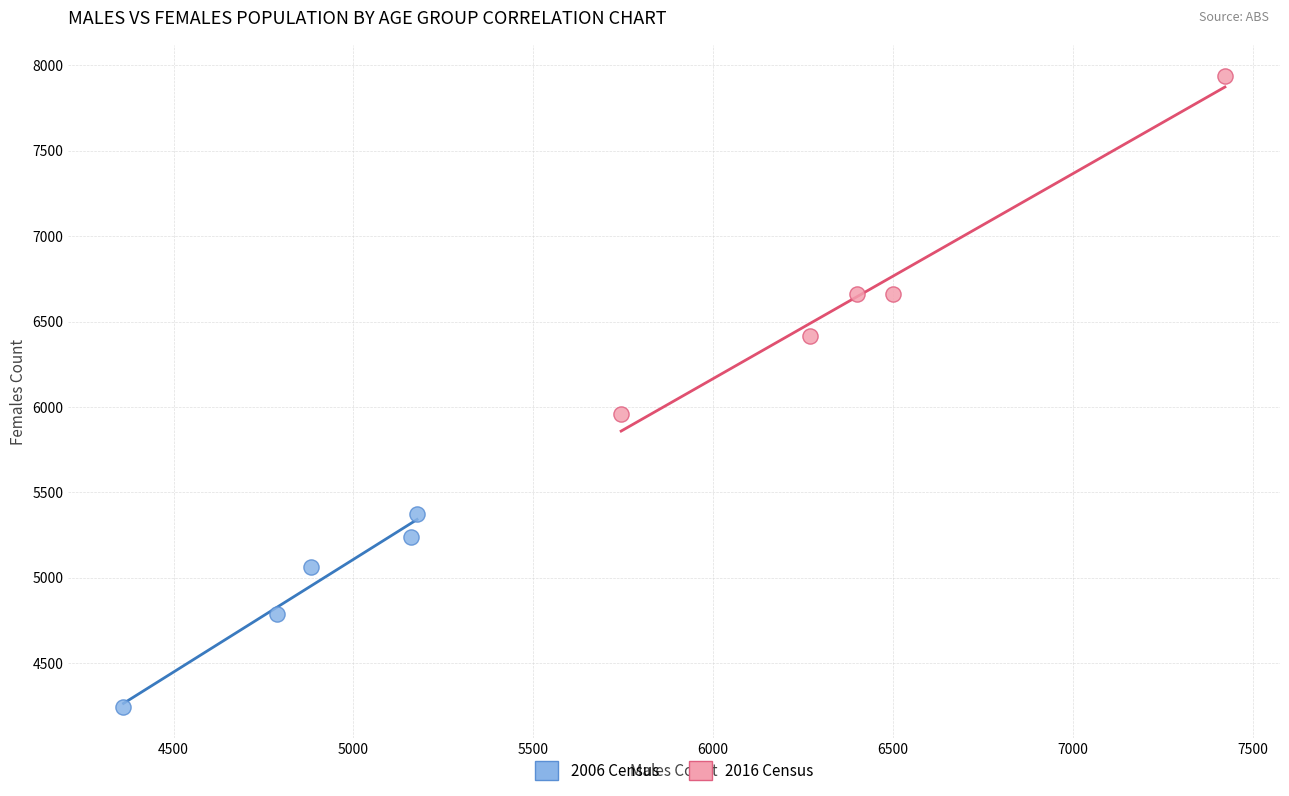

Which series reaches the maximum Y coordinate?

2016 Census